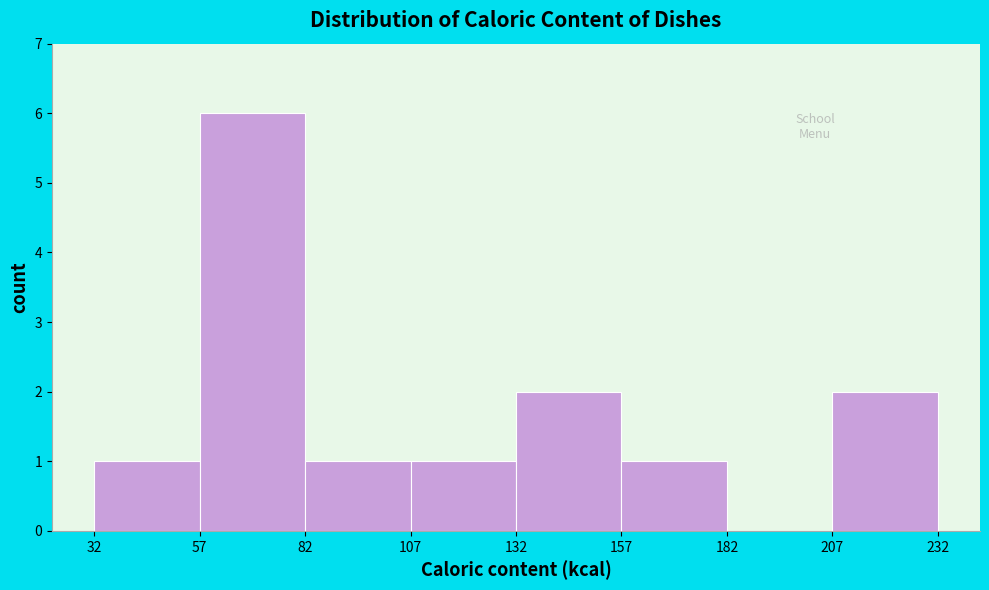

How tall is the bar that spans 157 to 182 on the x-axis? The values are not printed on the chart, so give them approximately, as read against the axis.

1